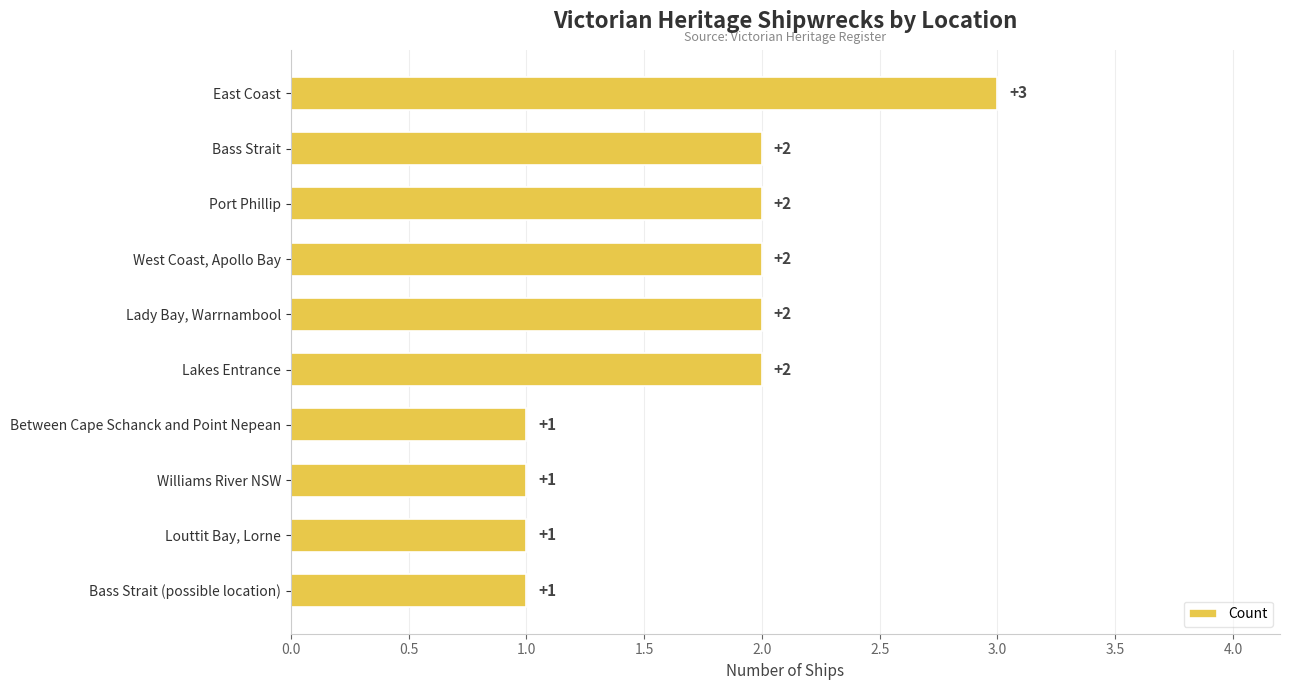

What is the greatest value displayed?

3